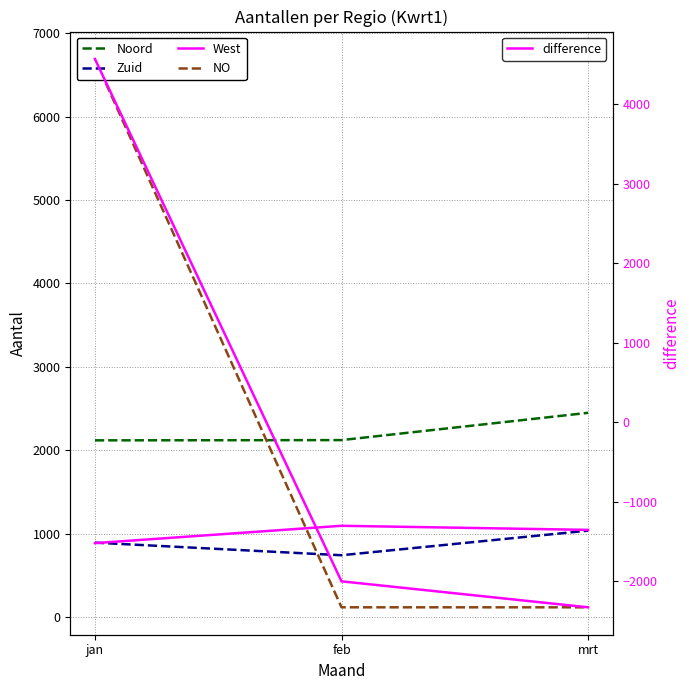

Count the number of categories in the chart.

3